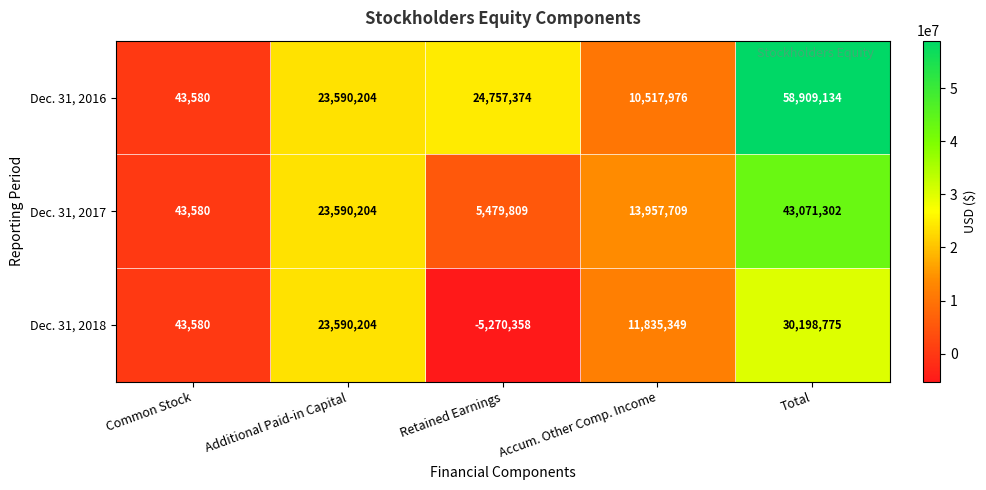

Which series has the largest range (max minus min)?

Dec. 31, 2016